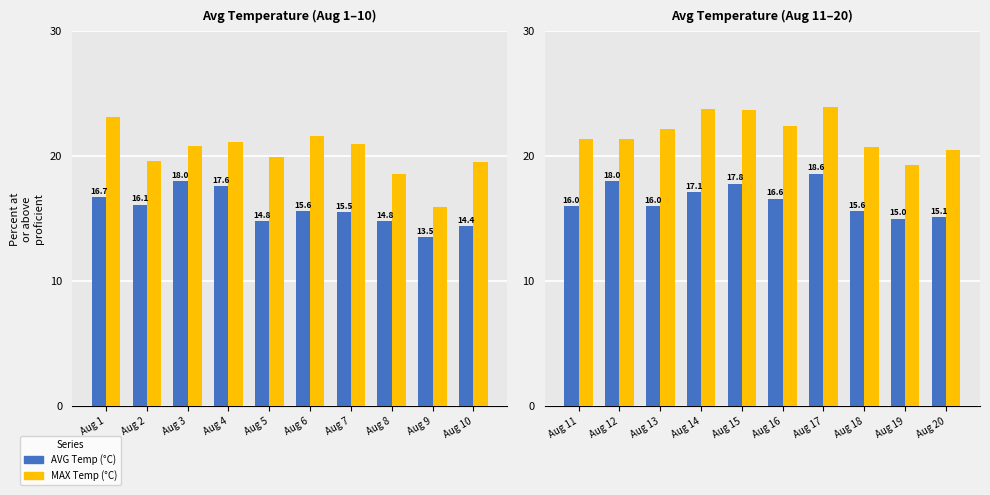

What is the highest value of the AVG Temp (°C) series?

18.6